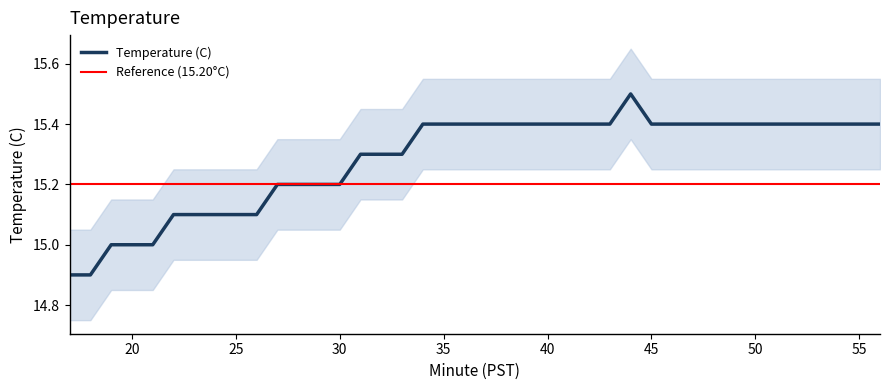

At which label does Temperature (C) first exceed 15?

22